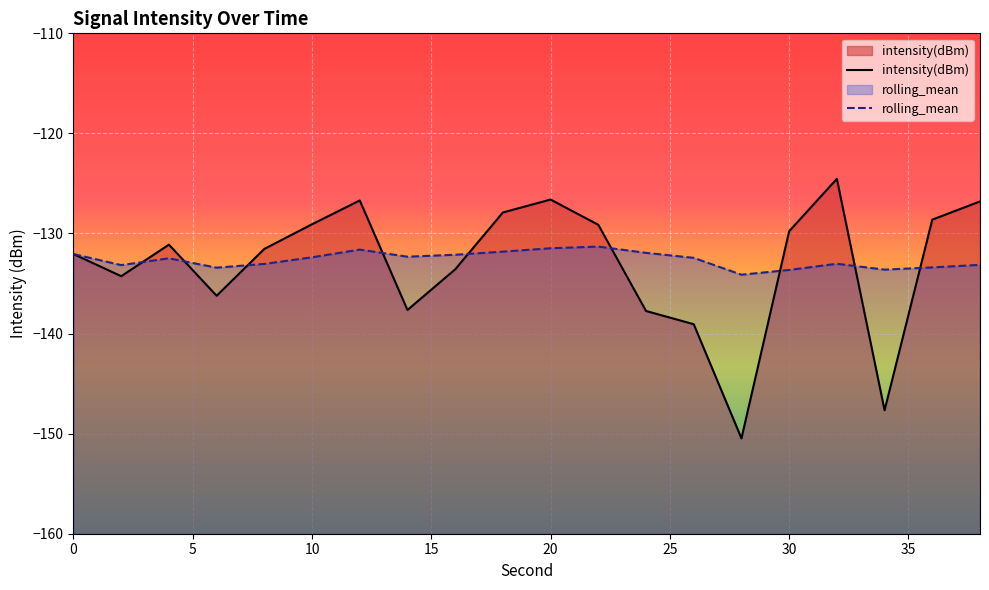

Between 0 and 10, which series saw the biggest shift?

intensity(dBm)